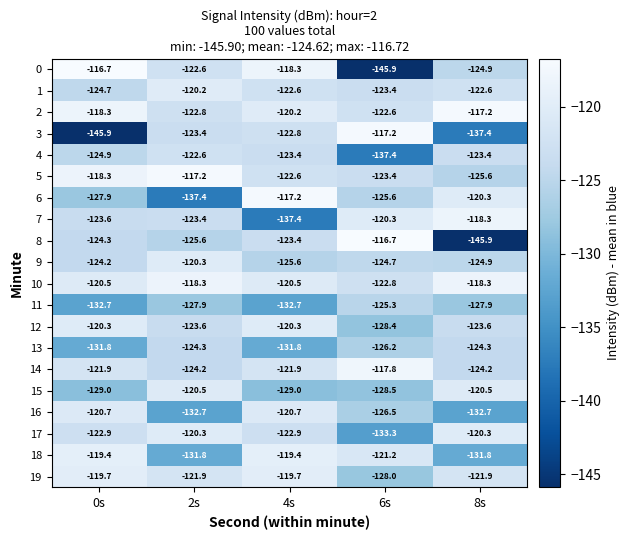

Is the value of 15 at 0s greater than the value of 9 at 6s?

No